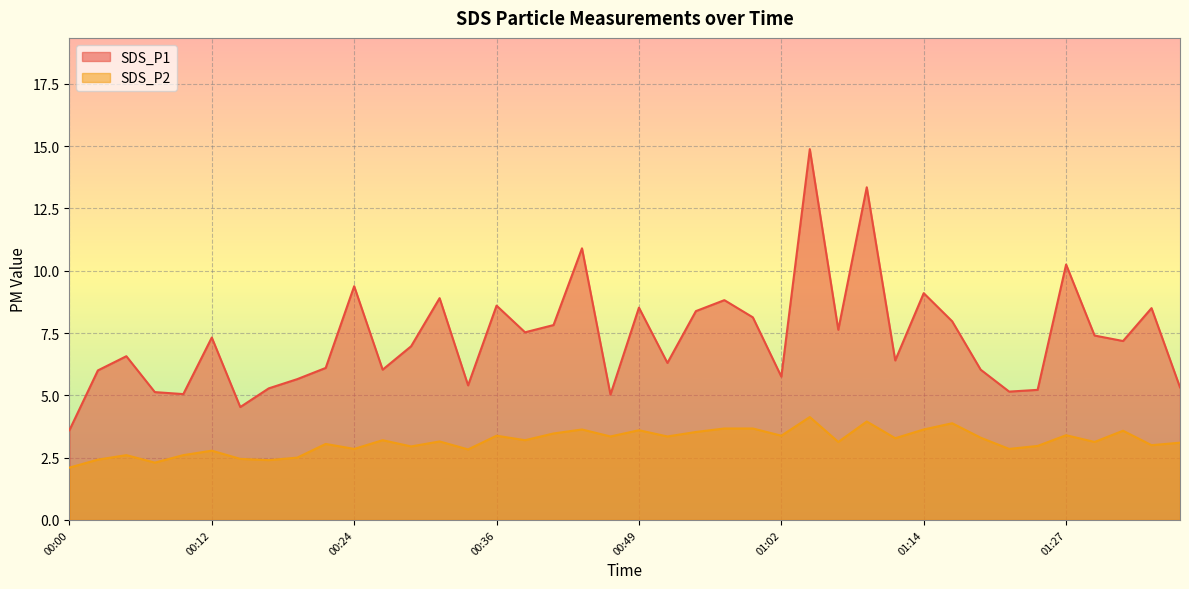

What position from the right is 00:34?

26